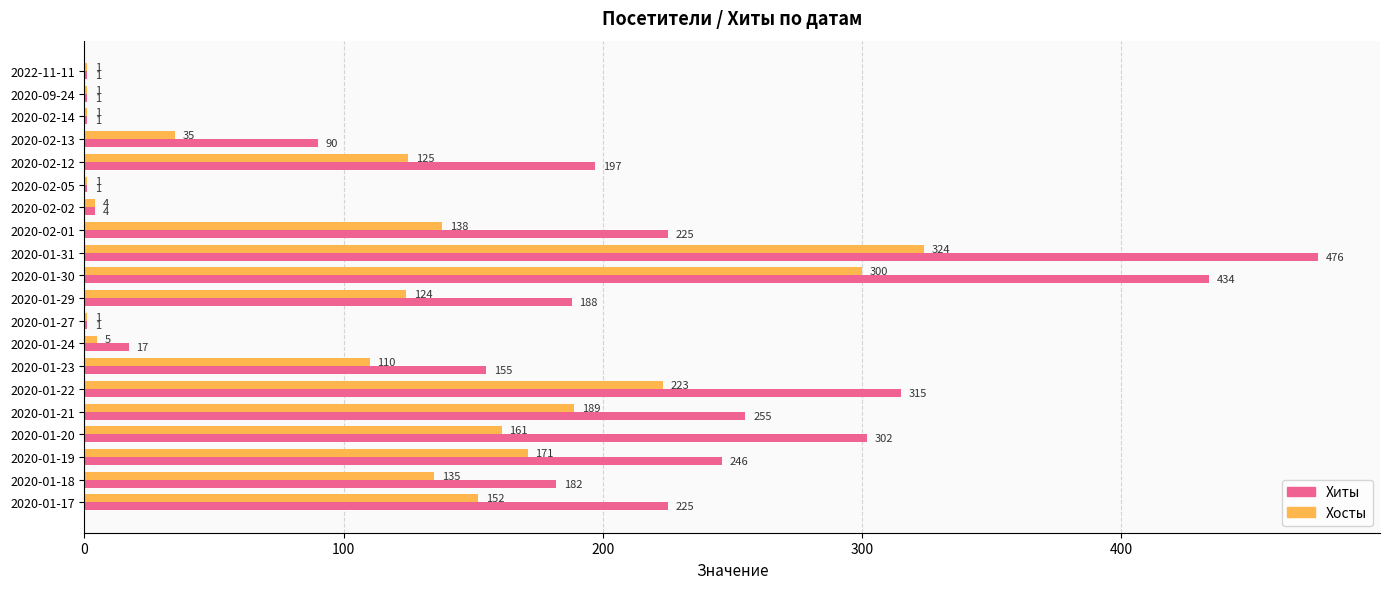

What is the sum of the Хосты values at 2020-01-22 and 2020-09-24?

224